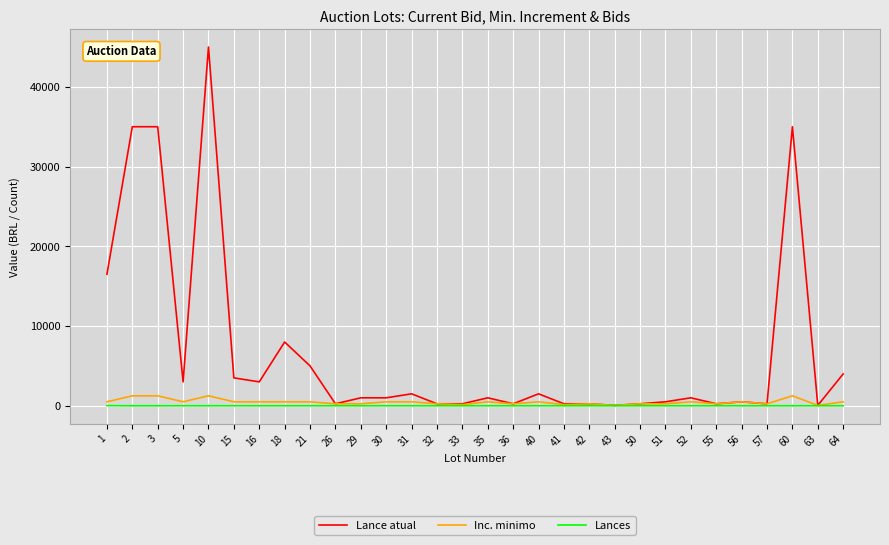

How many categories are shown in the chart?

30